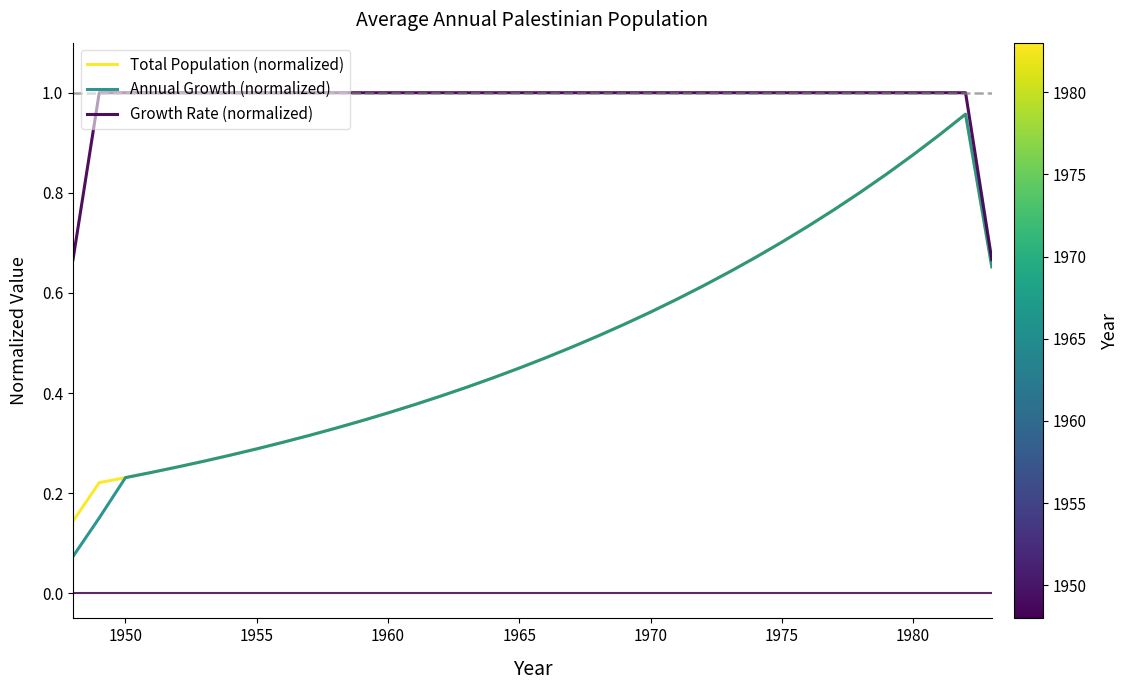

Which series has the largest total across all categories?

Growth Rate (normalized)